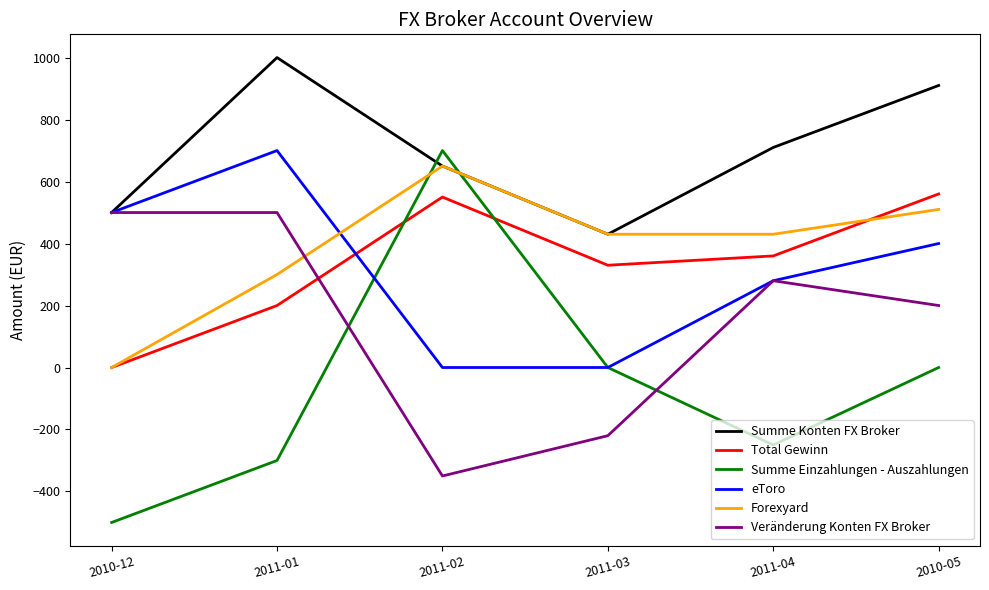

Is the value of Forexyard at 2011-03 greater than the value of Summe Konten FX Broker at 2011-04?

No